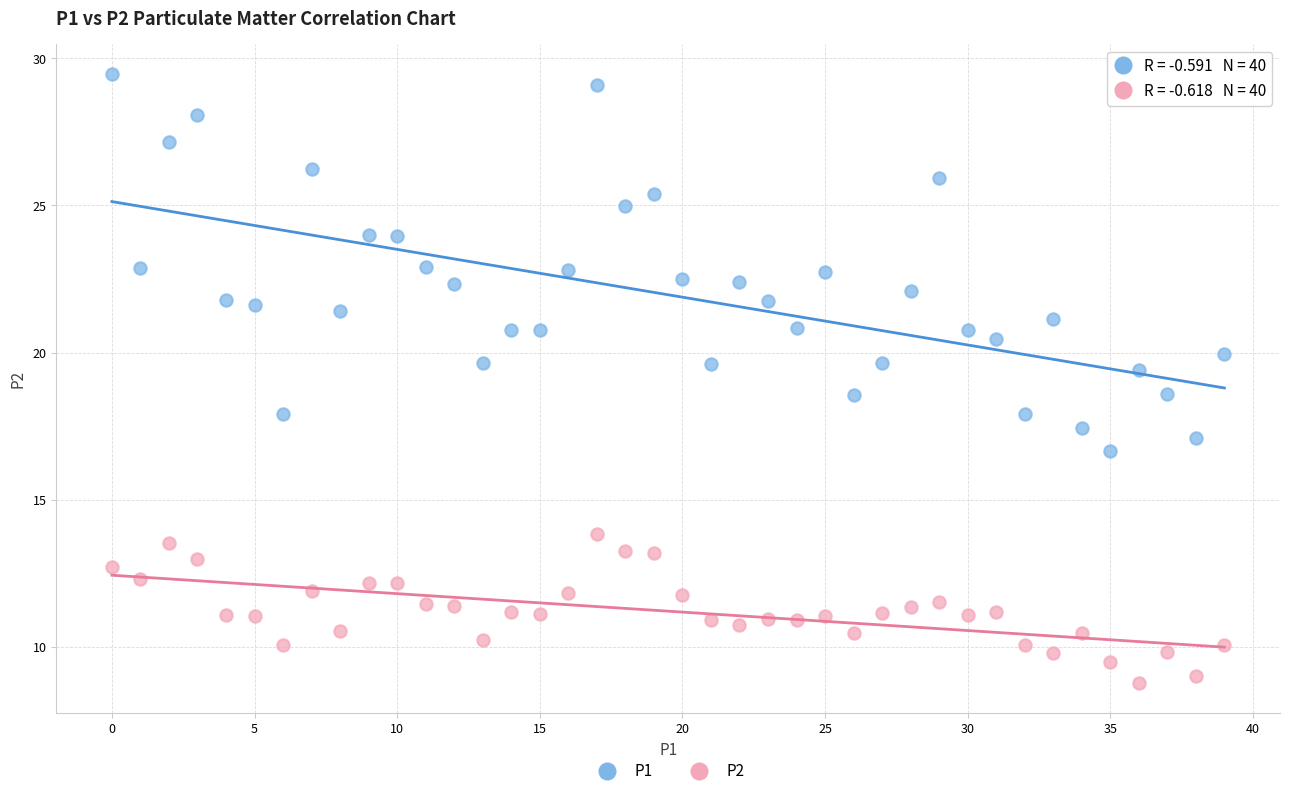

Across all data points, what is the range of Y values (max minus min)?

20.7